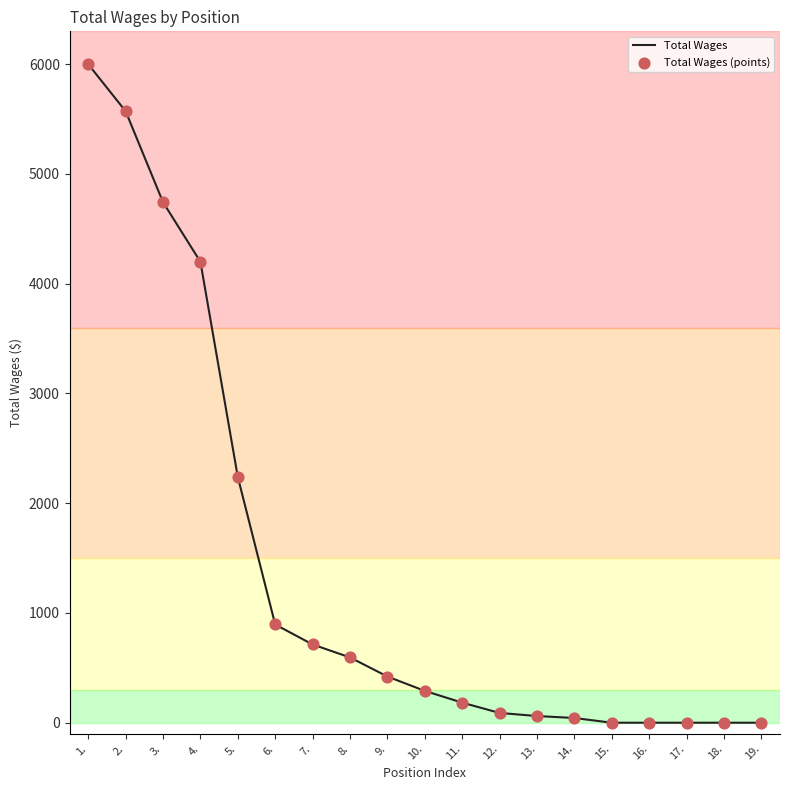

Between 9. and 1., which is larger?

1.